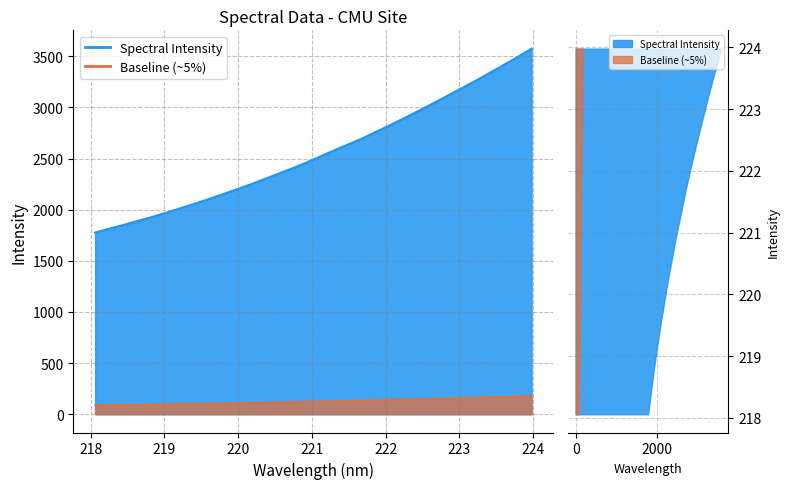

True or false: the data shows 1814.2 at 218.2508.

True